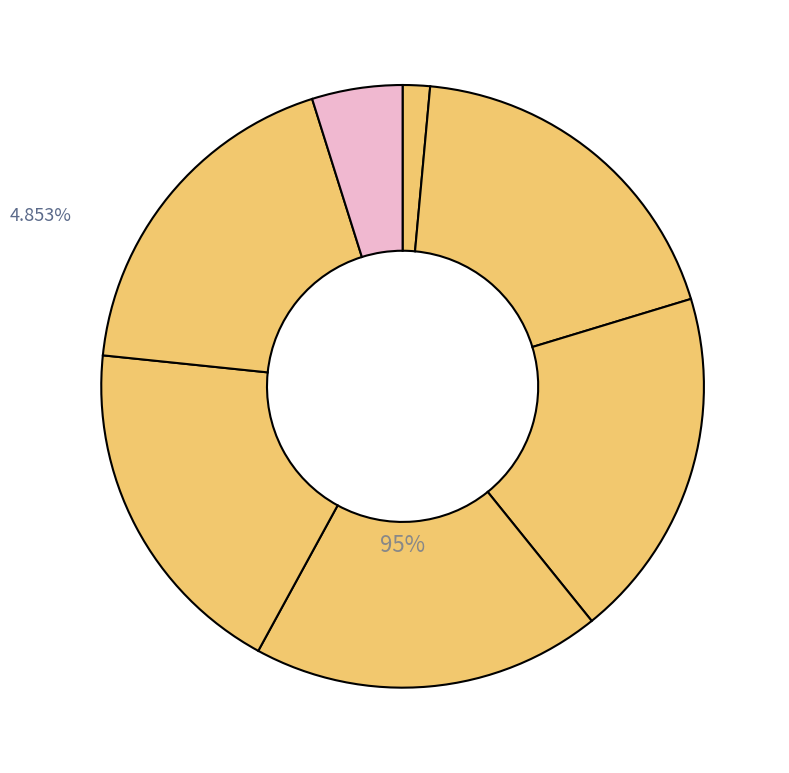

Which category has the biggest portion of the pie?

3